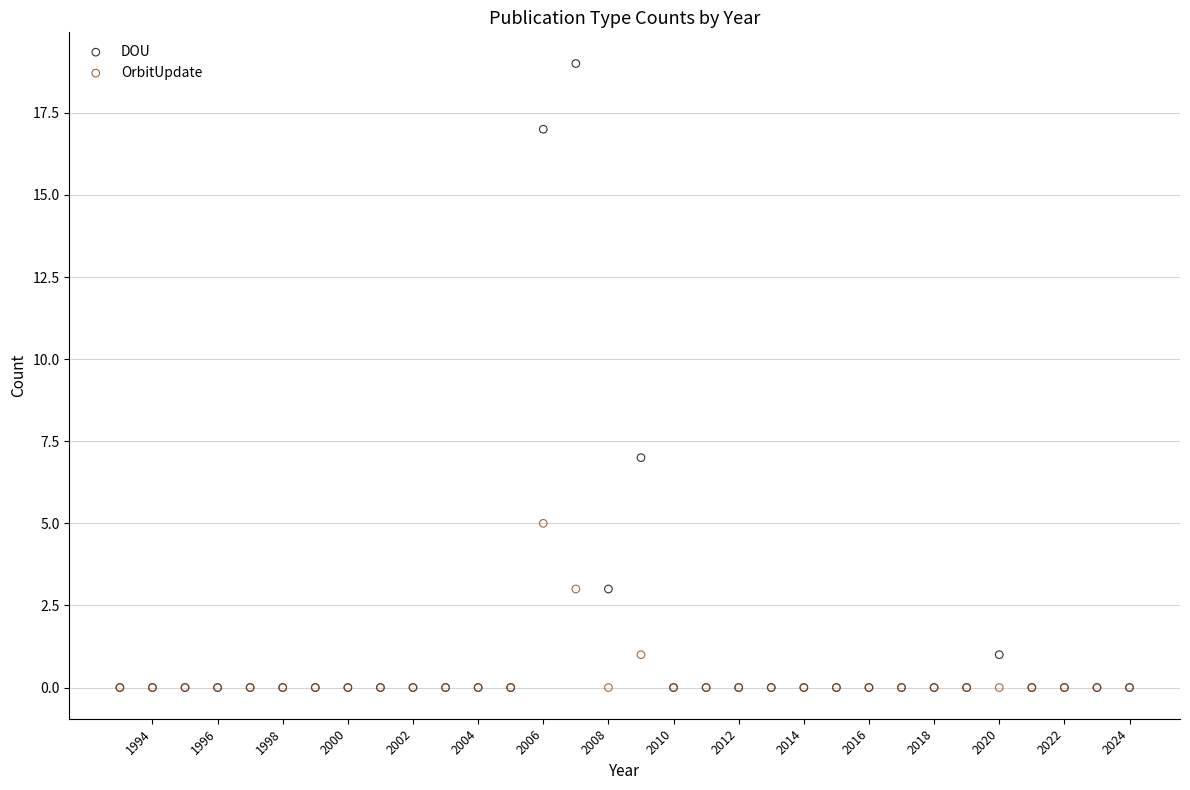

What are all the series names shown in the legend?

DOU, OrbitUpdate